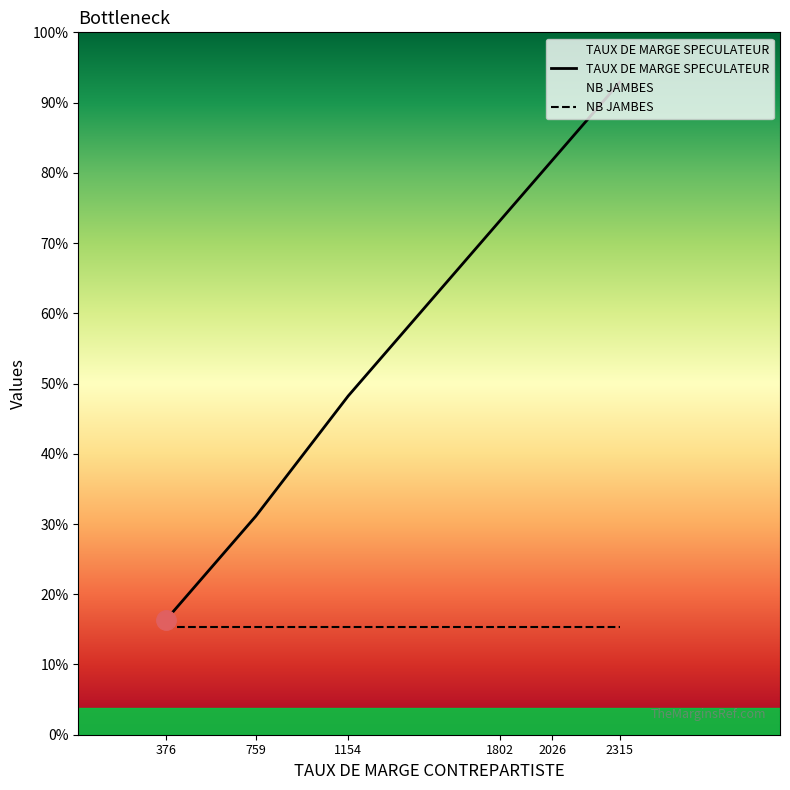

What are all the series names shown in the legend?

TAUX DE MARGE SPECULATEUR, NB JAMBES